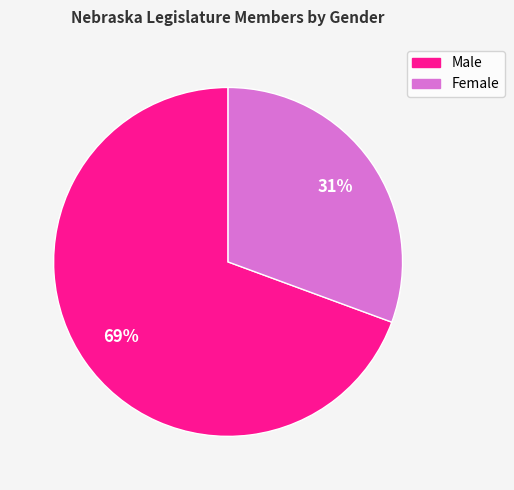

Which category has the biggest portion of the pie?

Male